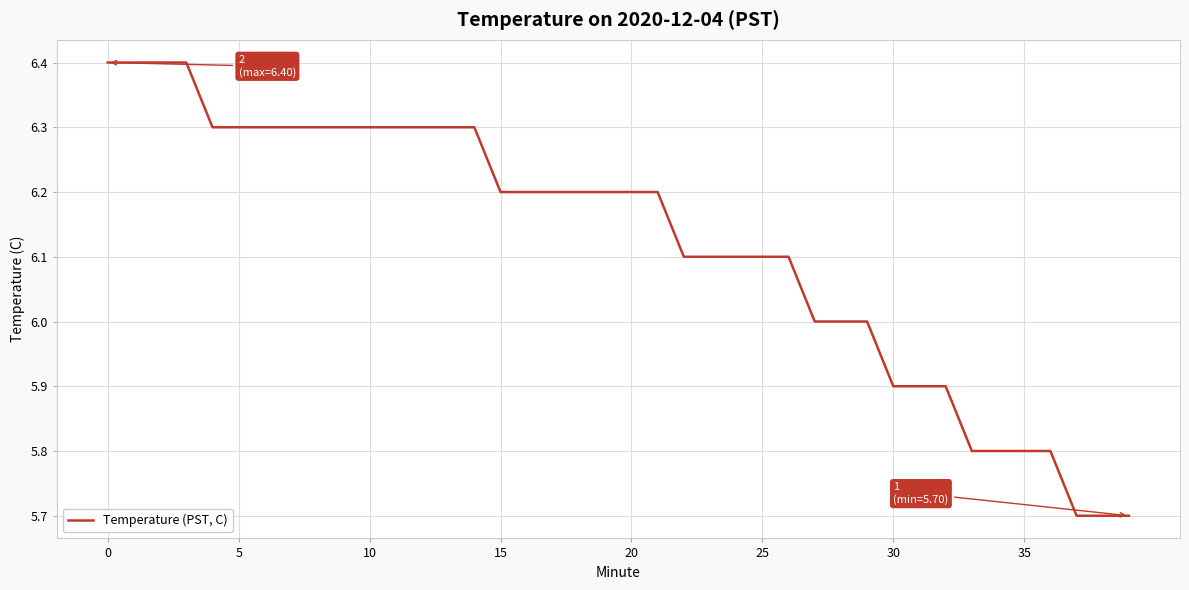

What is the smallest value displayed?

5.7